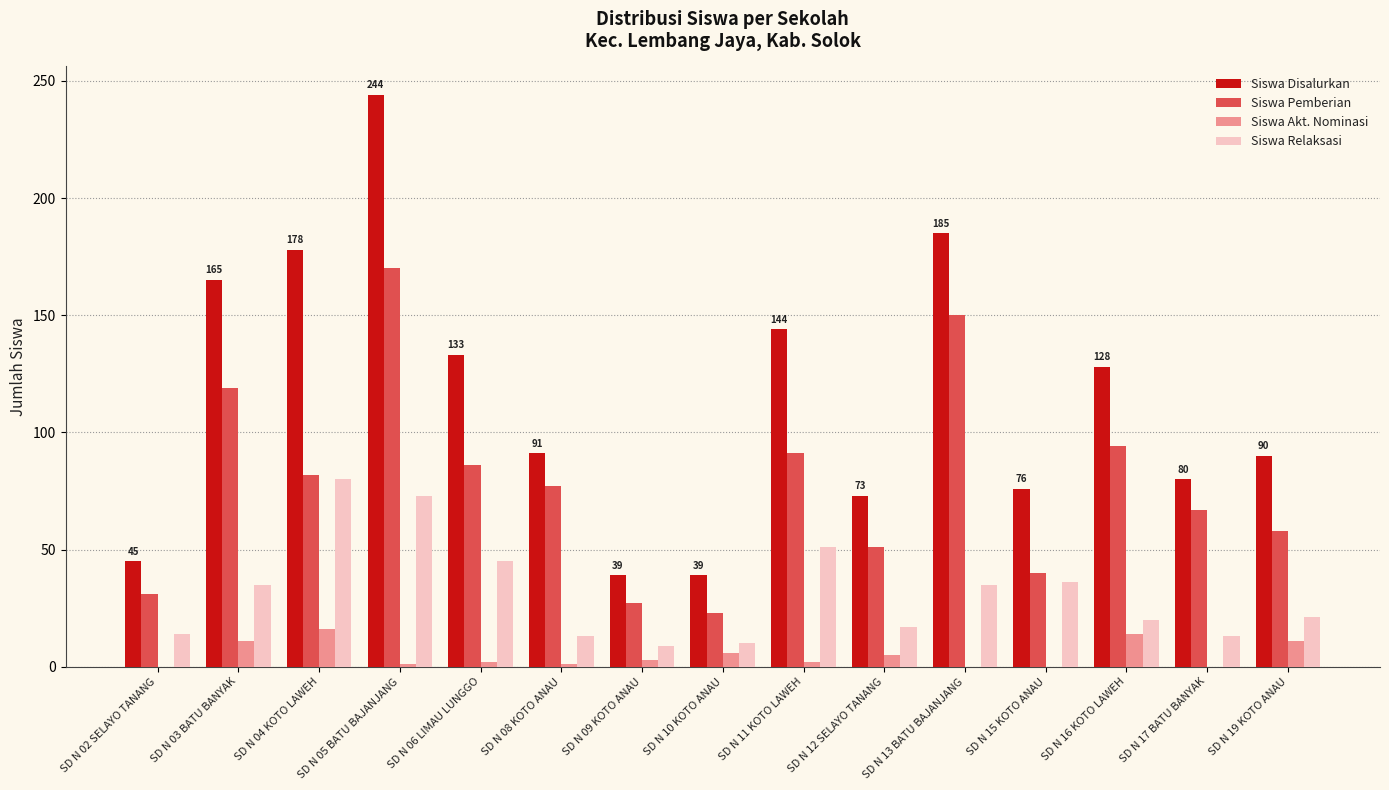

Is the value of Siswa Pemberian at SD N 11 KOTO LAWEH greater than the value of Siswa Relaksasi at SD N 04 KOTO LAWEH?

Yes